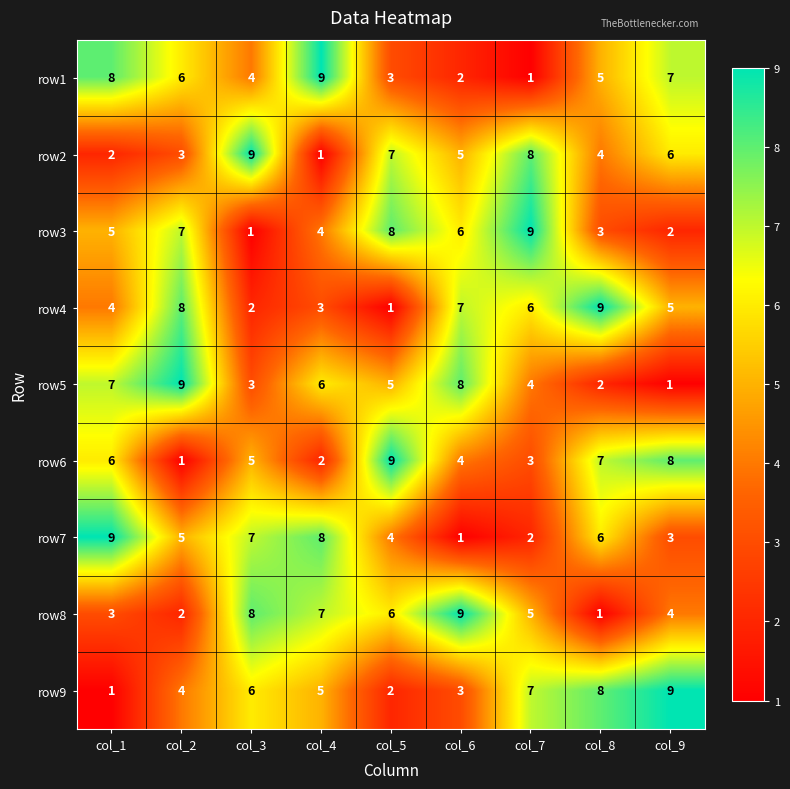

What value does the row7 series have at col_2?

5